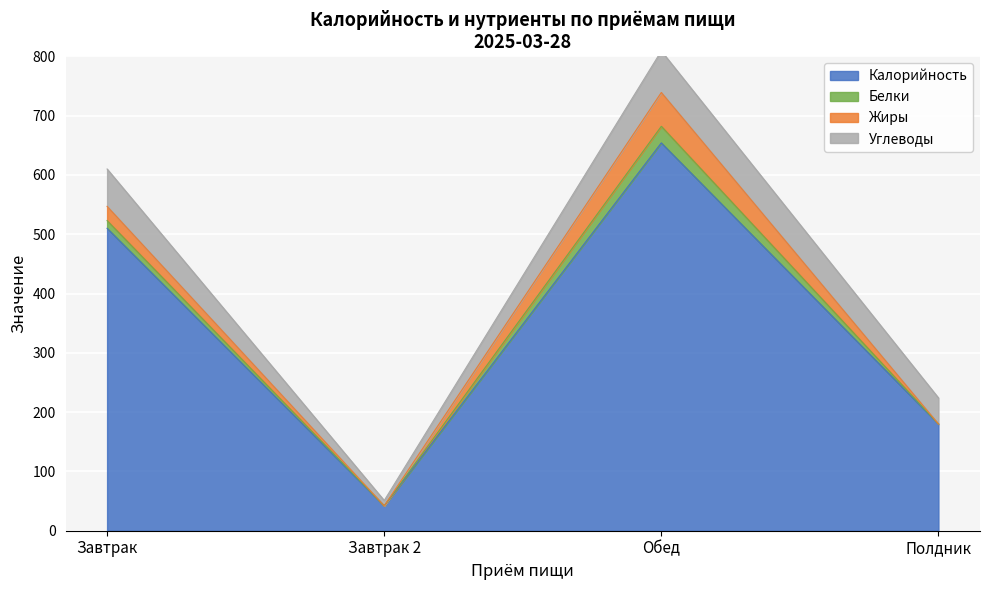

True or false: Белки and Углеводы intersect in this chart.

False